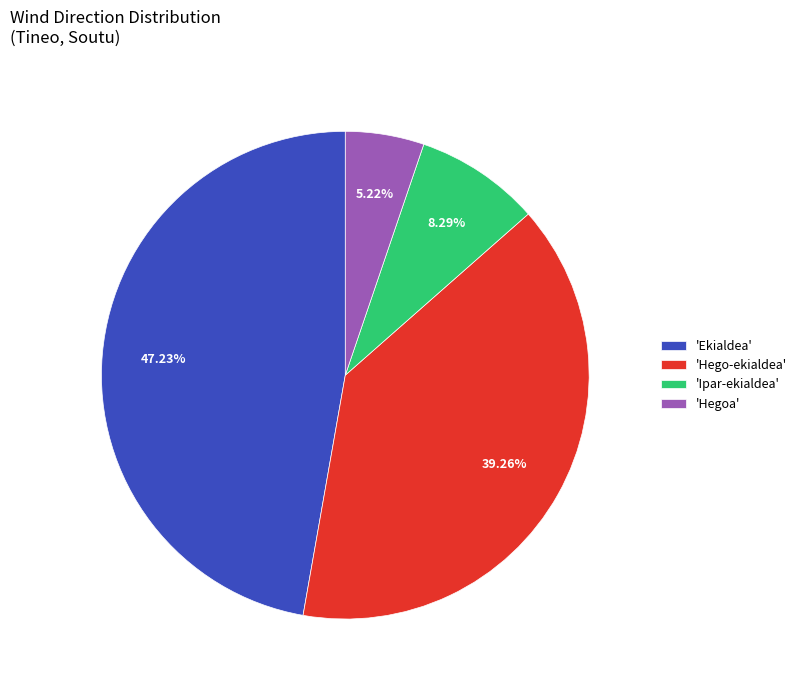

What is the smallest slice in the pie chart?

'Hegoa'